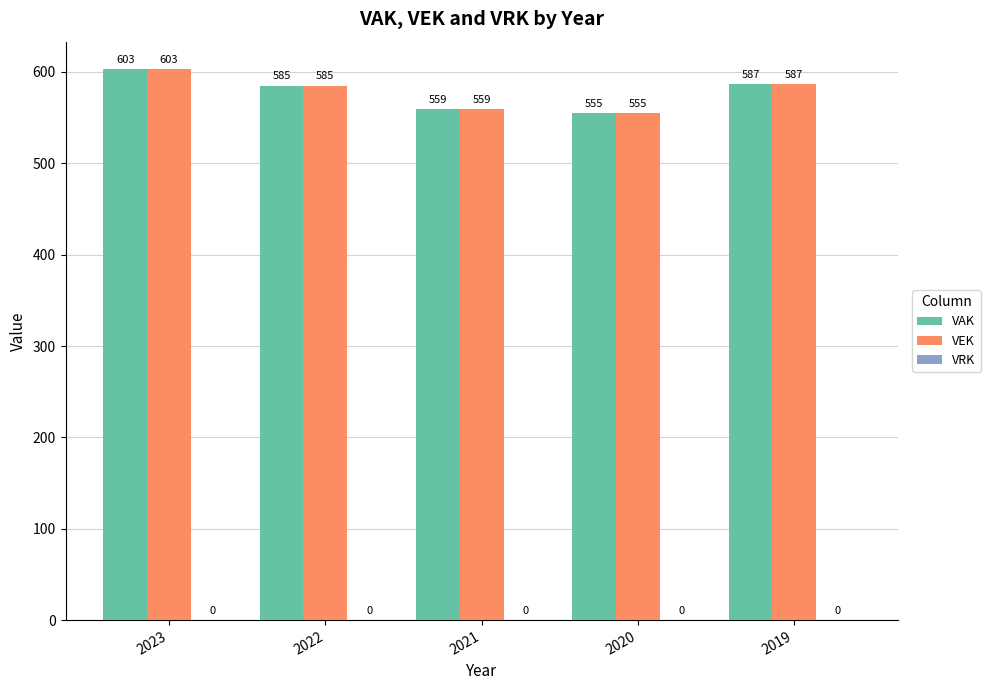

At which label is VEK closest to 579?

2022